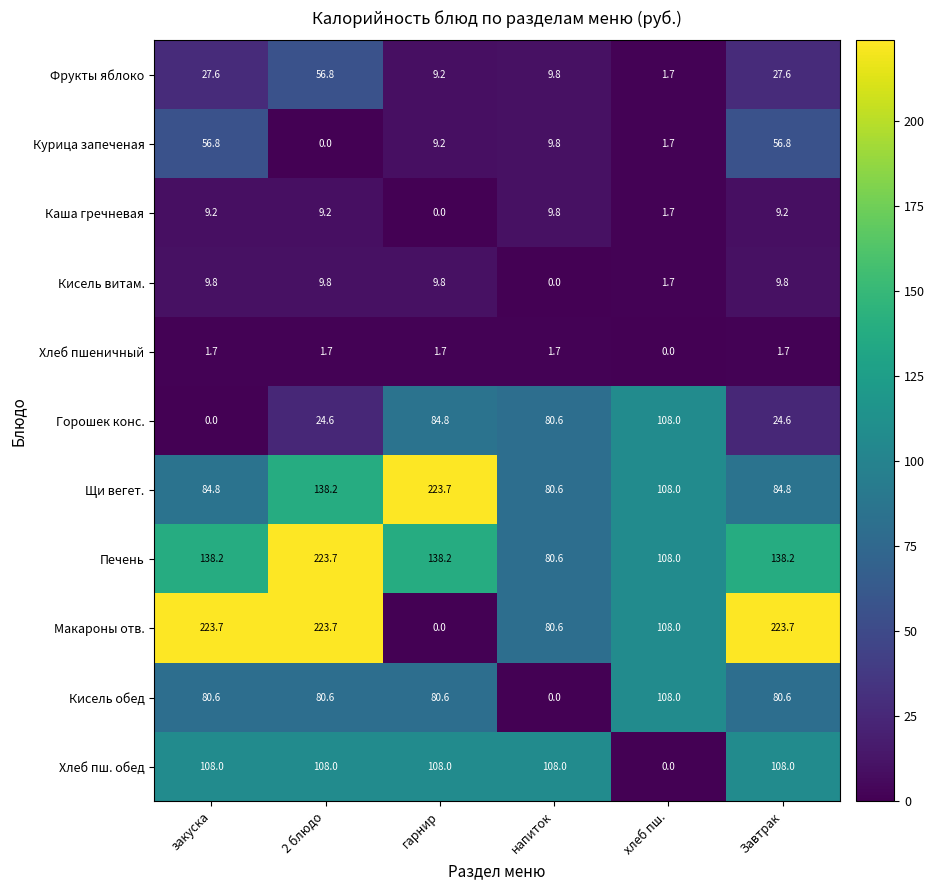

How many series are shown in this chart?

11